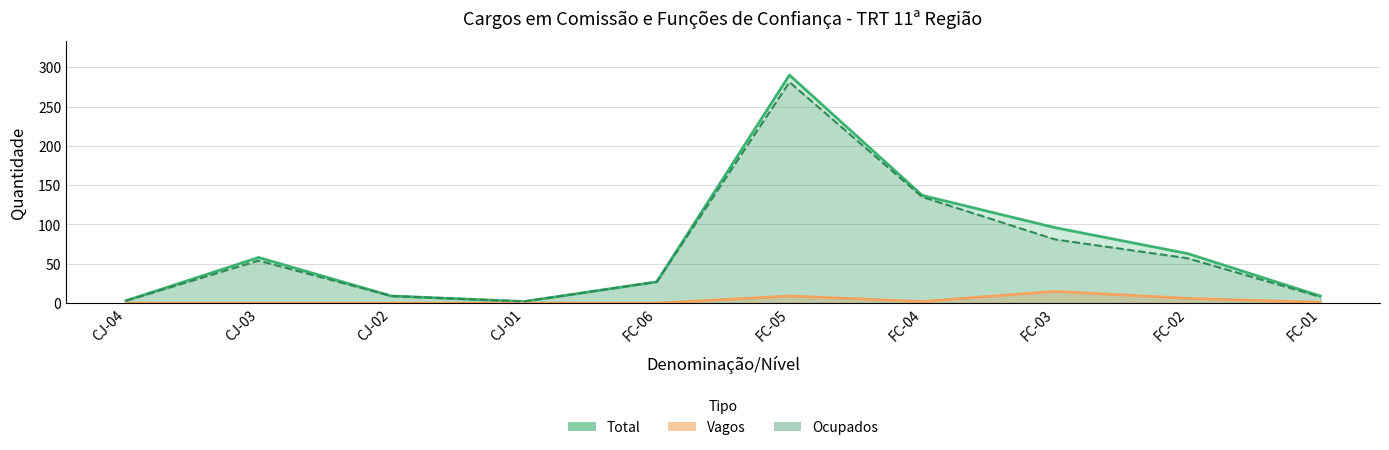

List the labels in order of Total value, largest first.

FC-05, FC-04, FC-03, FC-02, CJ-03, FC-06, CJ-02, FC-01, CJ-04, CJ-01